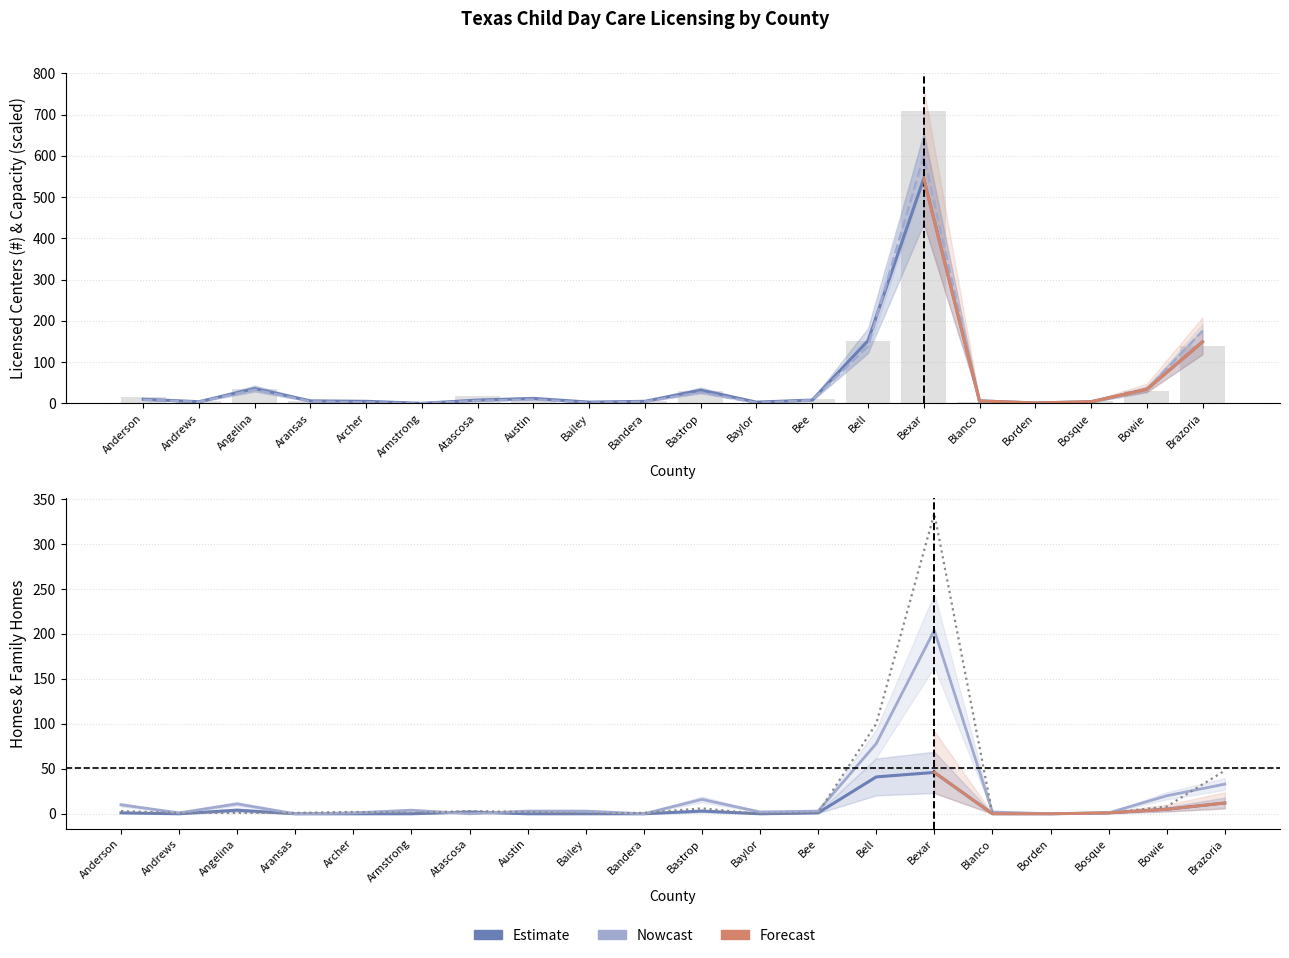

The value of Licensed Centers Capacity at Atascosa is 6.1. True or false?

True